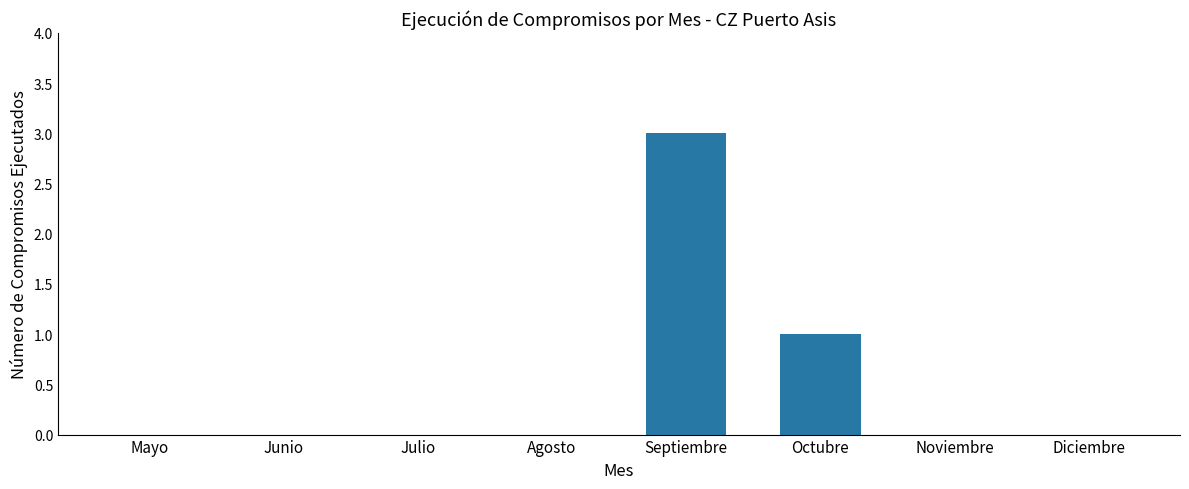

The chart shows a value of -1 at Noviembre. True or false?

False